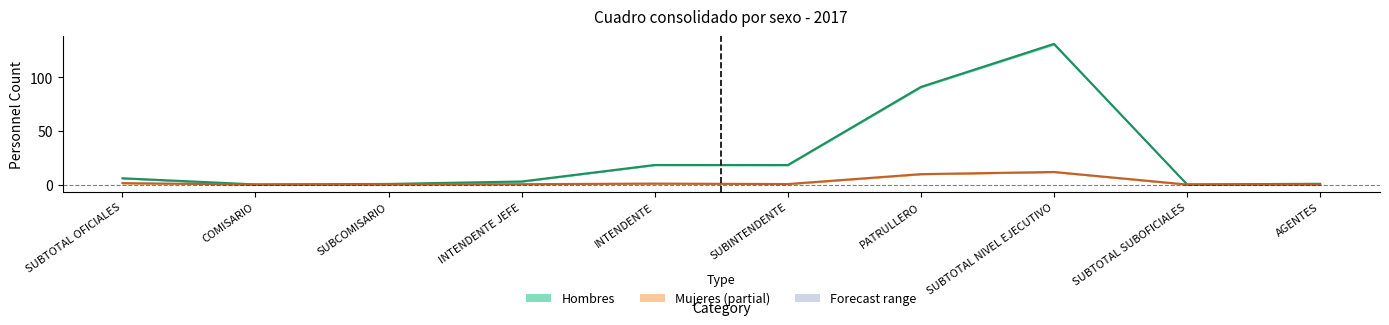

Does the chart have visible grid lines?

No